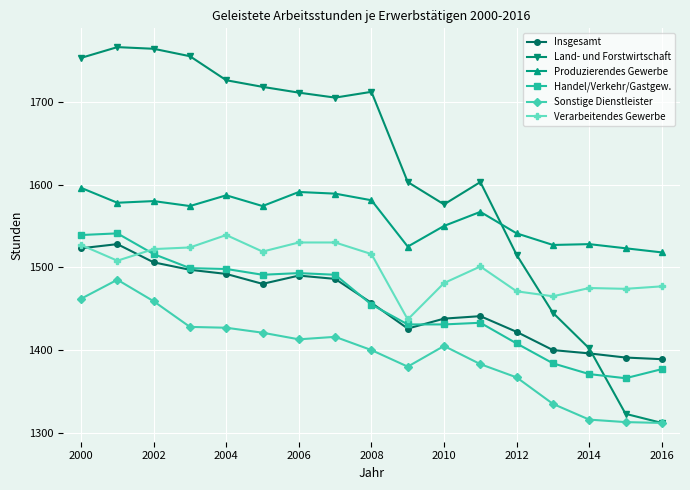

True or false: Sonstige Dienstleister and Verarbeitendes Gewerbe intersect in this chart.

False